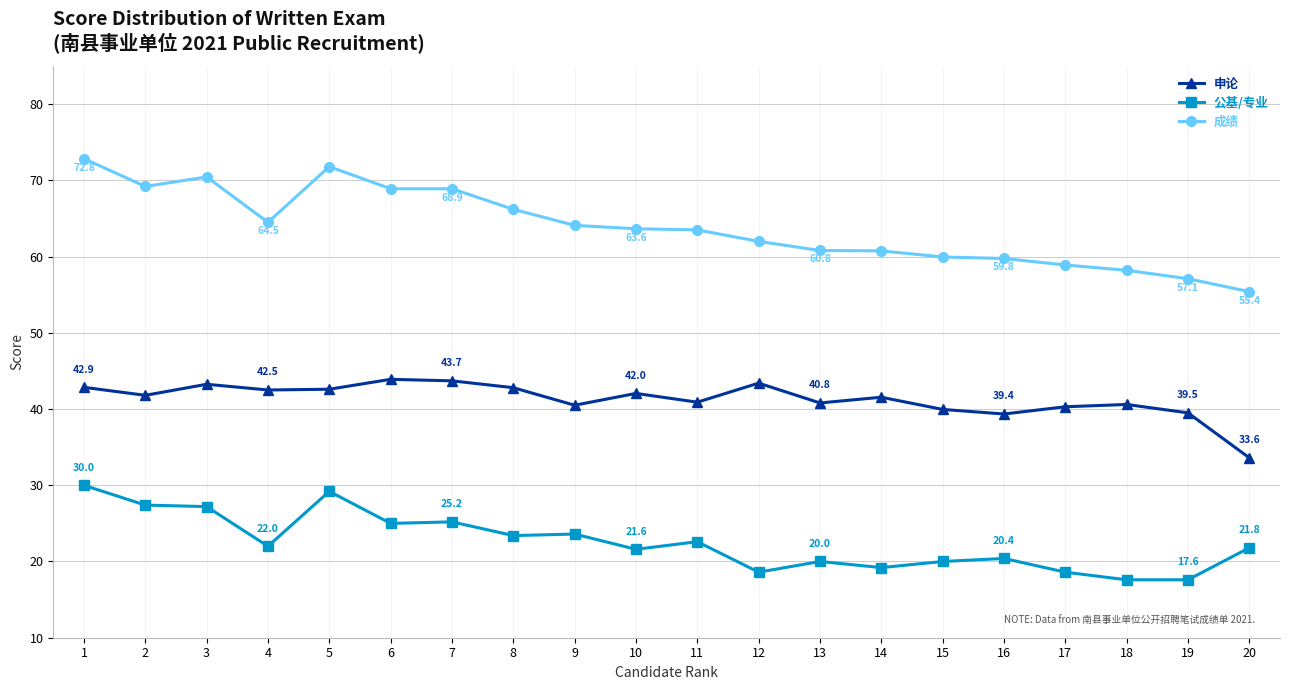

Which series has the widest spread of values?

成绩